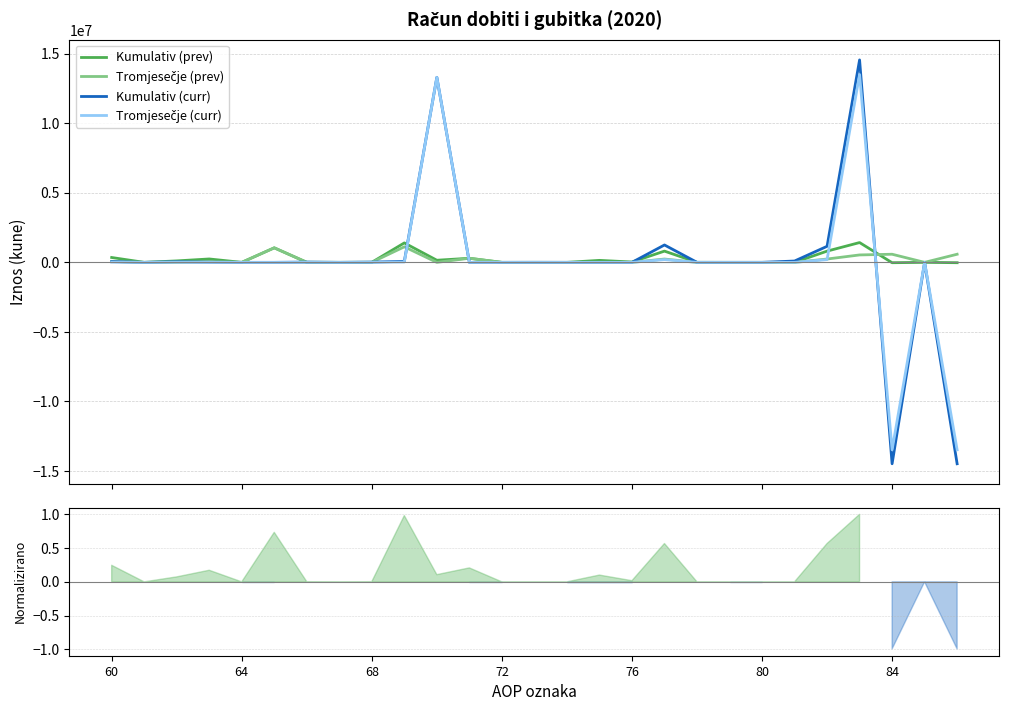

True or false: Kumulativ (prev) has more than 2 interior local peaks.

True